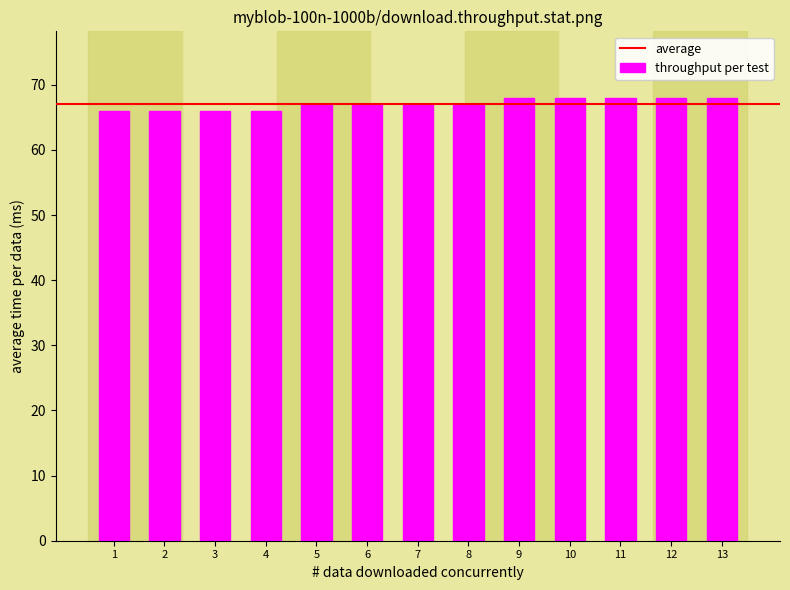

The chart shows a value of 67 at 6. True or false?

True